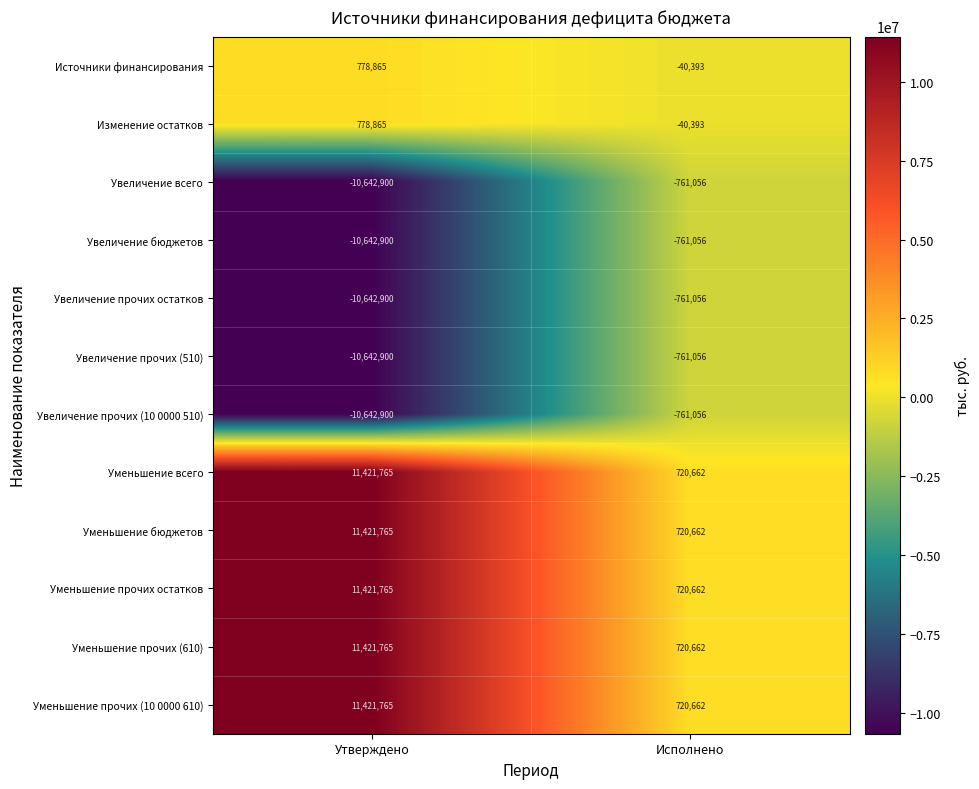

The value of Изменение остатков at Исполнено is -20749. True or false?

False